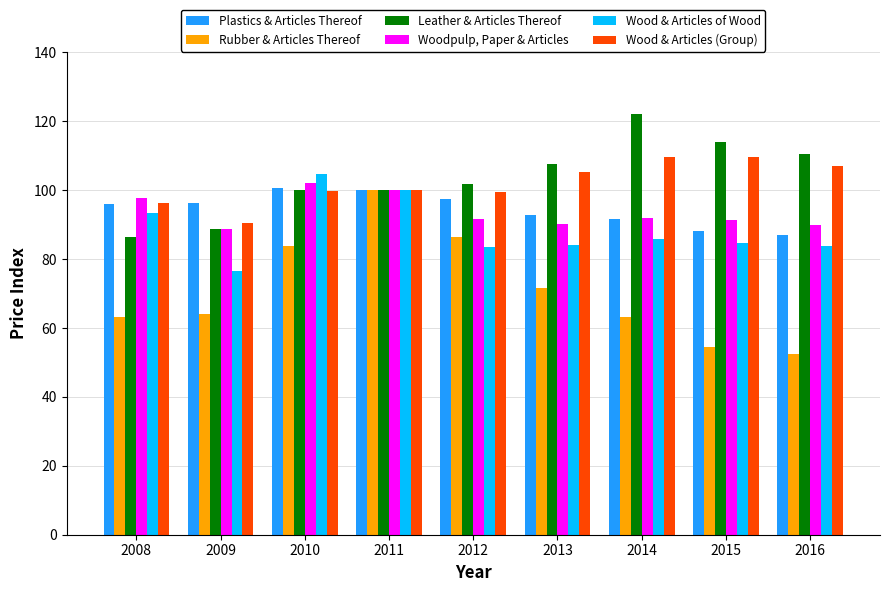

How many bars are there in each group?

6